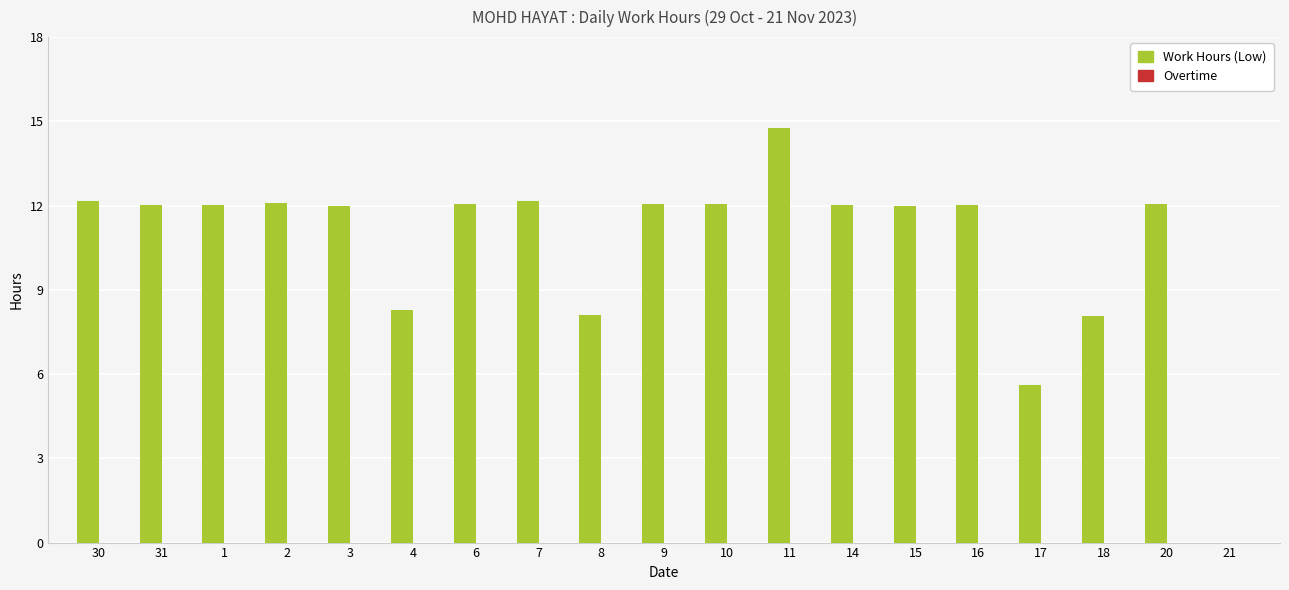

What is the ratio of the value at 16 to the value at 9?

1.0